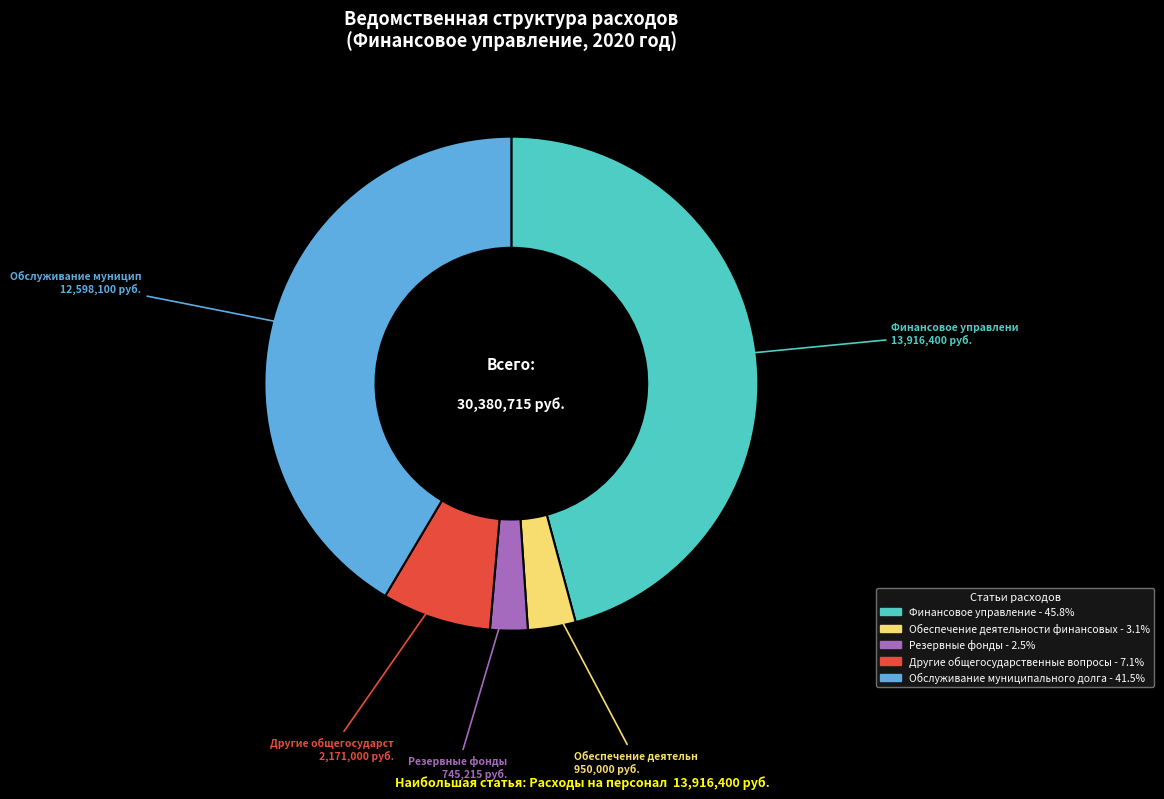

Is there a majority slice in this chart?

No